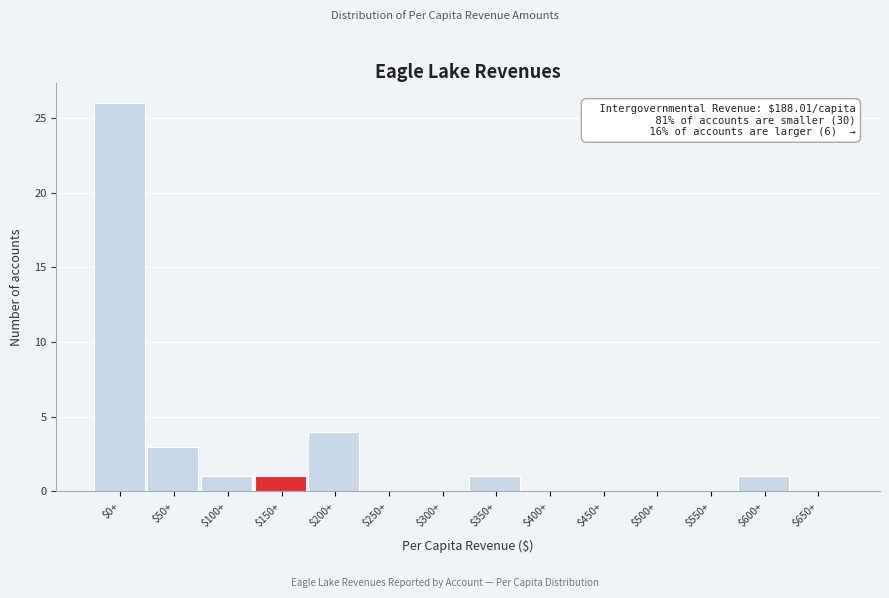

Where is the data nearest to the value 13?

$200+